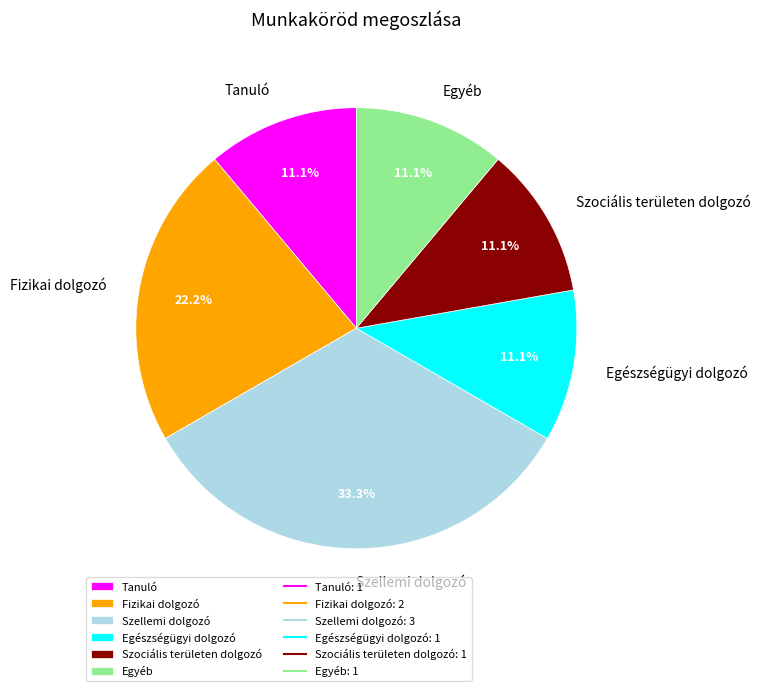

Which slice is the largest?

Szellemi dolgozó